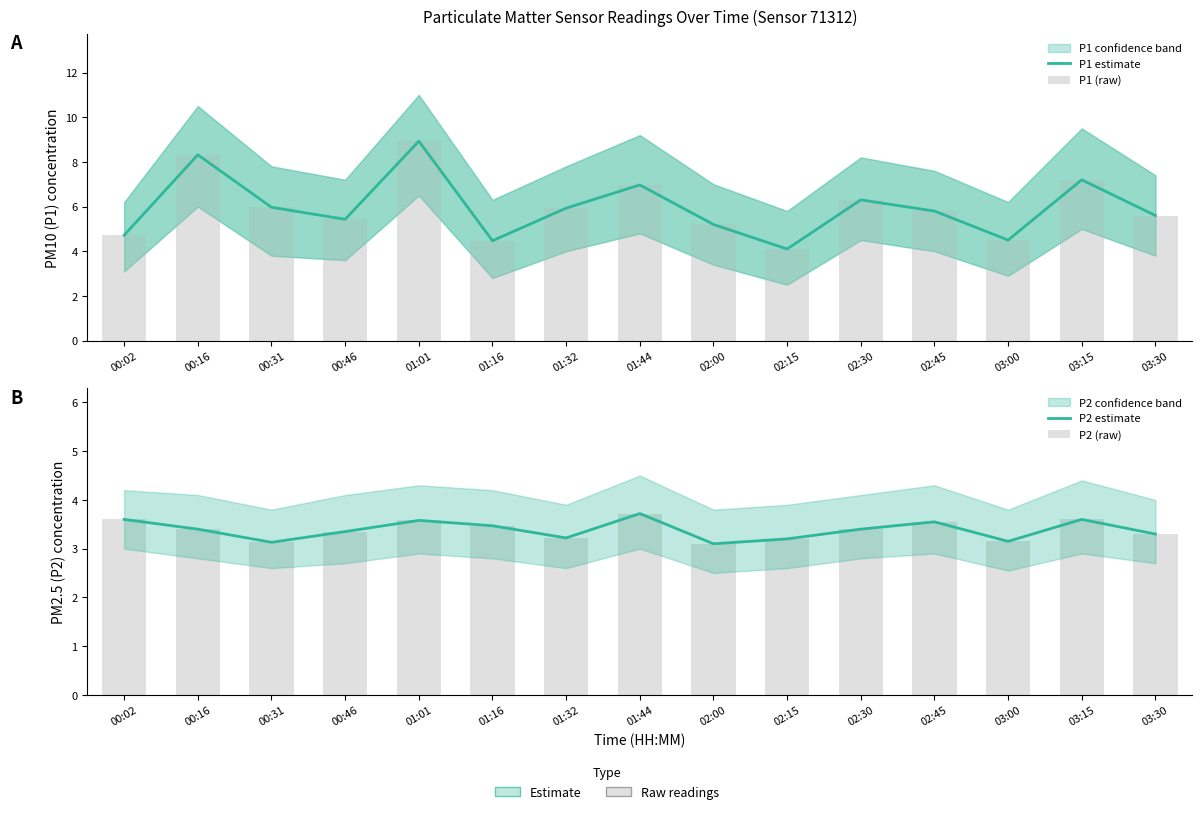

True or false: P1 estimate has a value of 5.6 at 03:30.

True